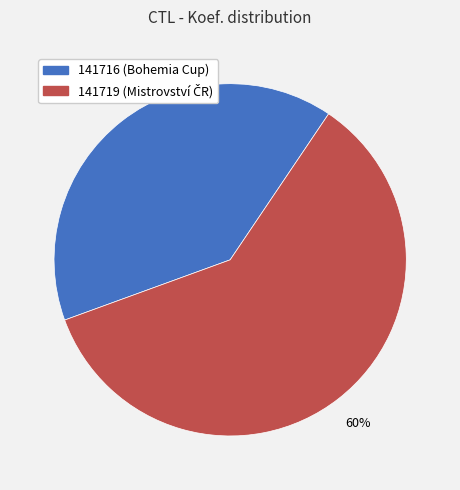

What is the ratio of the value at 141719 to the value at 141716?

1.5